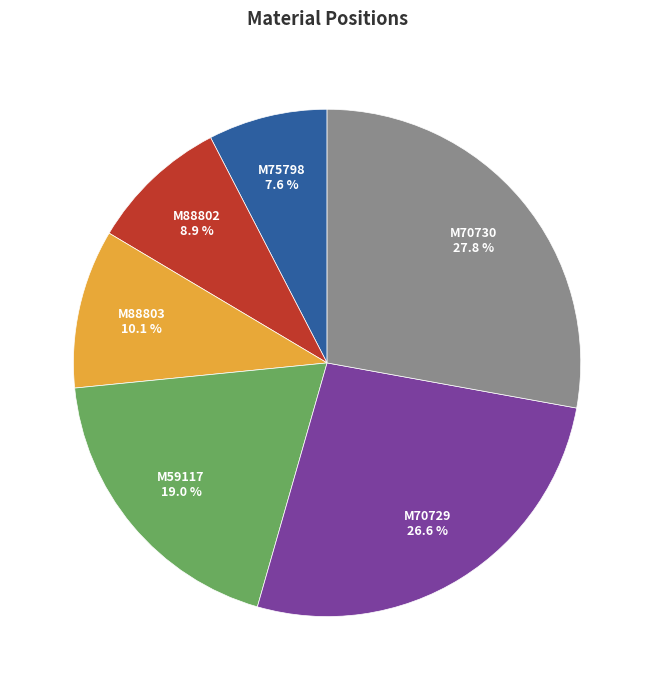

Which has a higher value, M59117 or M88803?

M59117